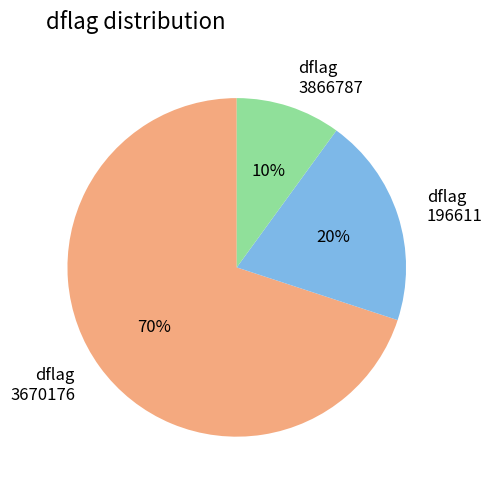

To the nearest percent, what is the combined percentage of dflag 3670176 and dflag 3866787?

80%